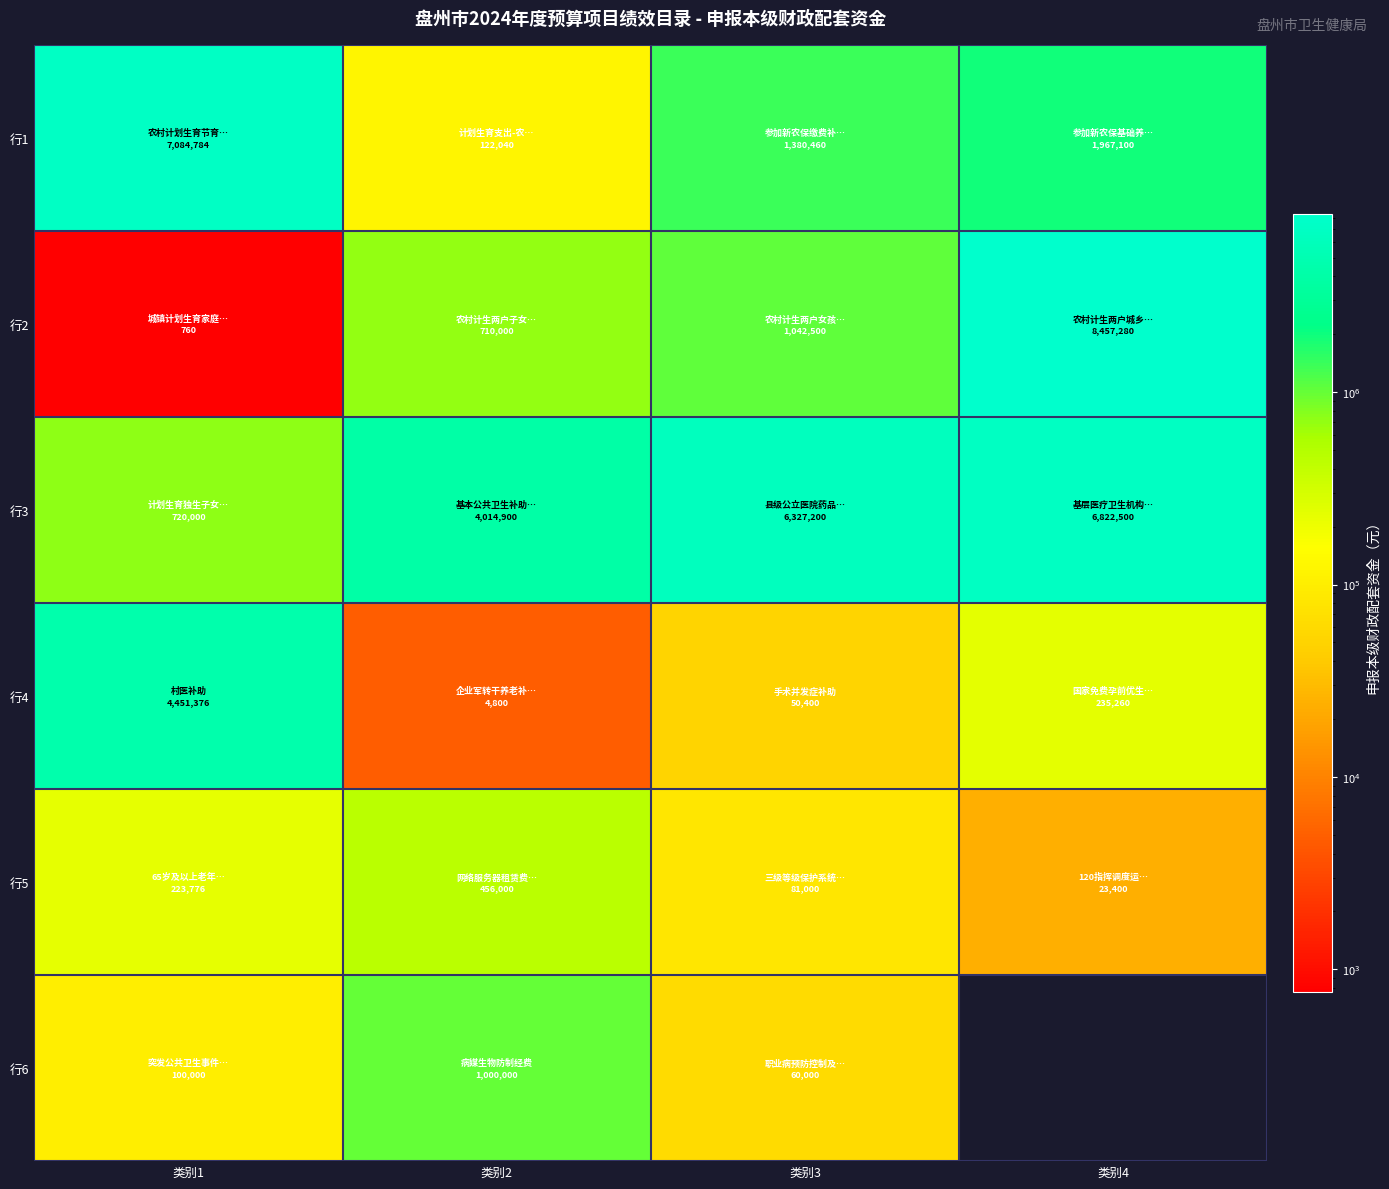

At which label does 行2 first exceed 1042500?

类别4